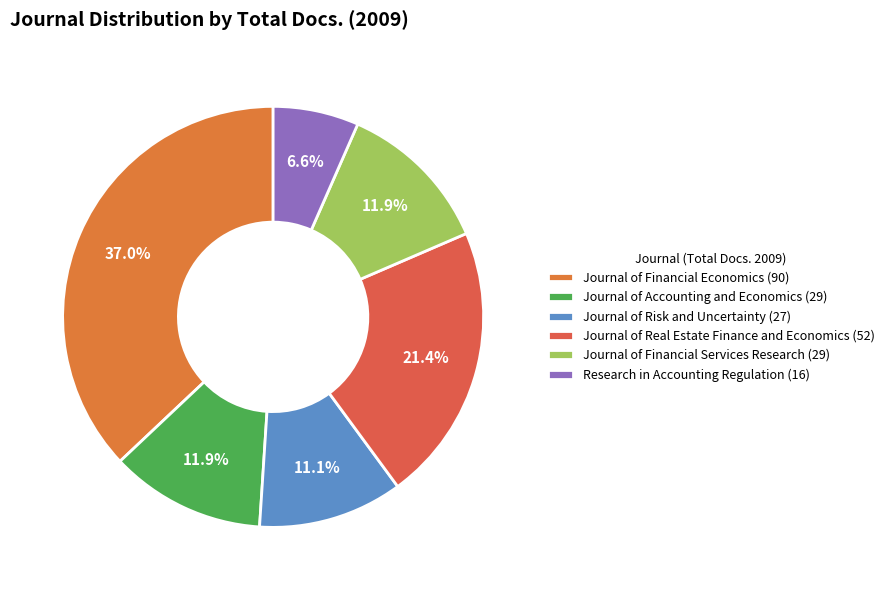

Count the number of slices in the pie.

6